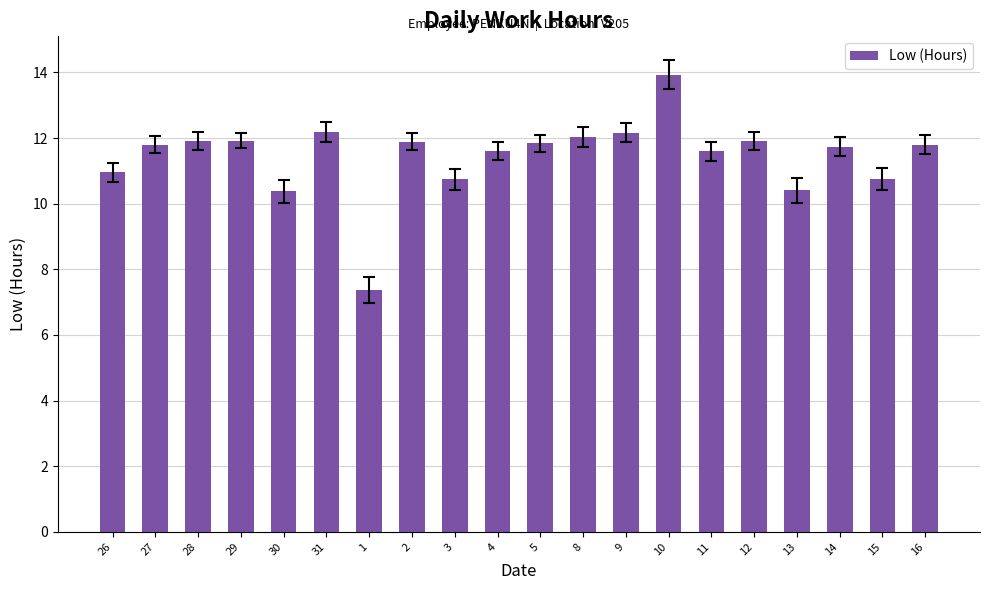

What is the label of the 10th bar from the right?

5